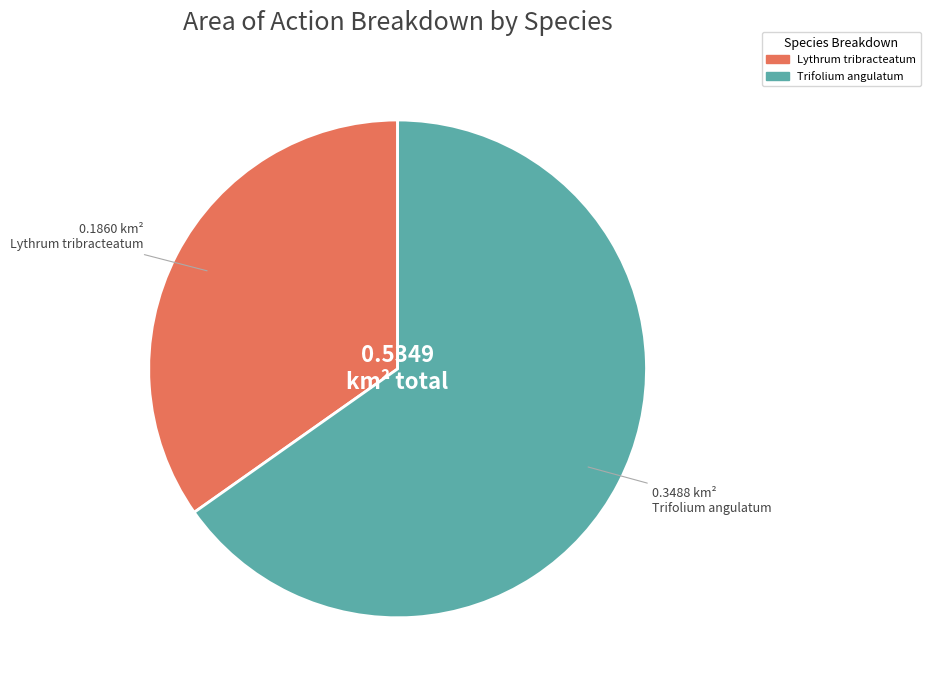

Is there any slice that represents more than half of the pie?

Yes